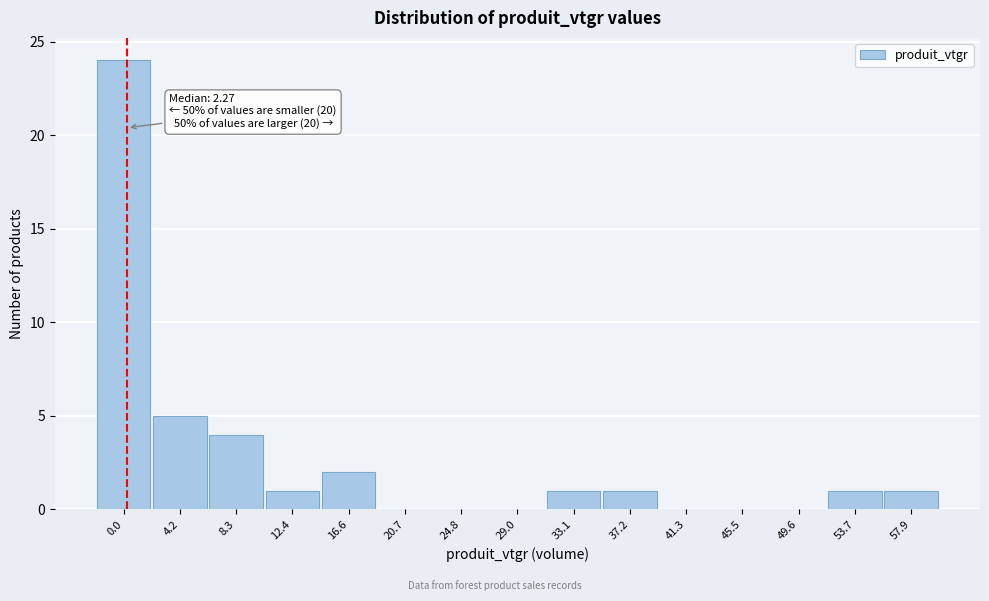

Reading left to right, list all the values displayed in this chart.

0.0=24	4.2=5	8.3=4	12.4=1	16.6=2	20.7=0	24.8=0	29.0=0	33.1=1	37.2=1	41.3=0	45.5=0	49.6=0	53.7=1	57.9=1